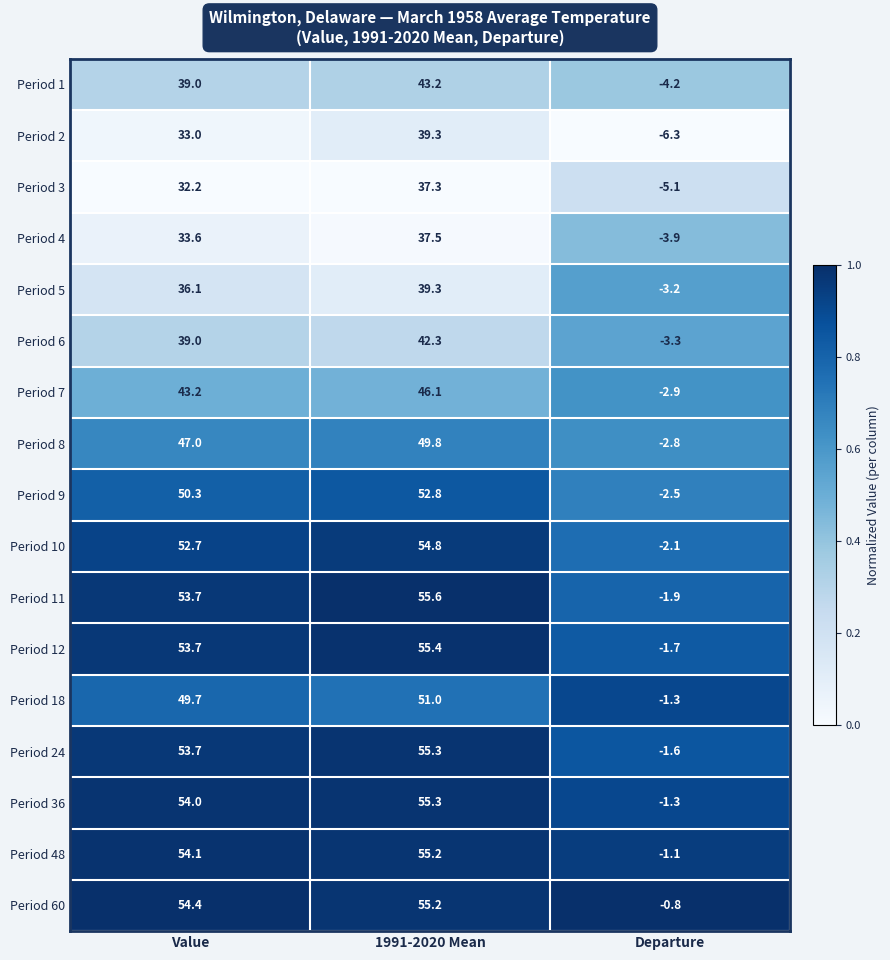

The Period 1 series shows 39.0 at Value. True or false?

True